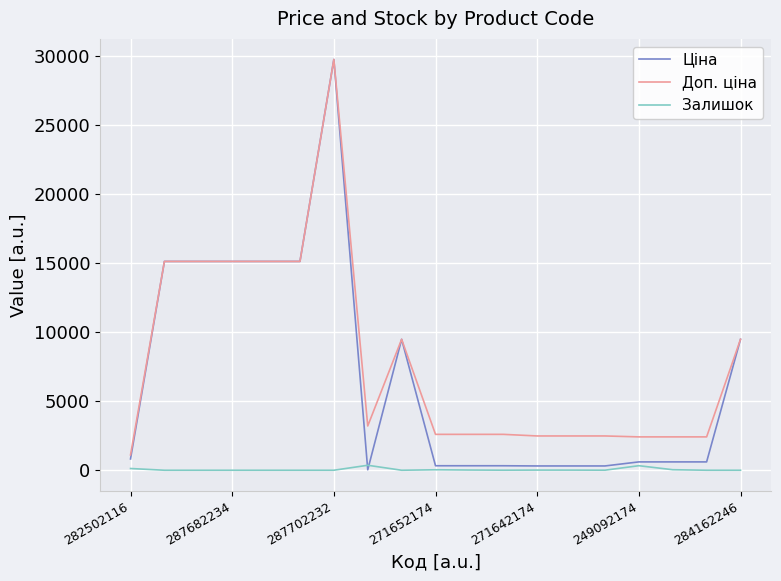

Which series has the largest range (max minus min)?

Ціна